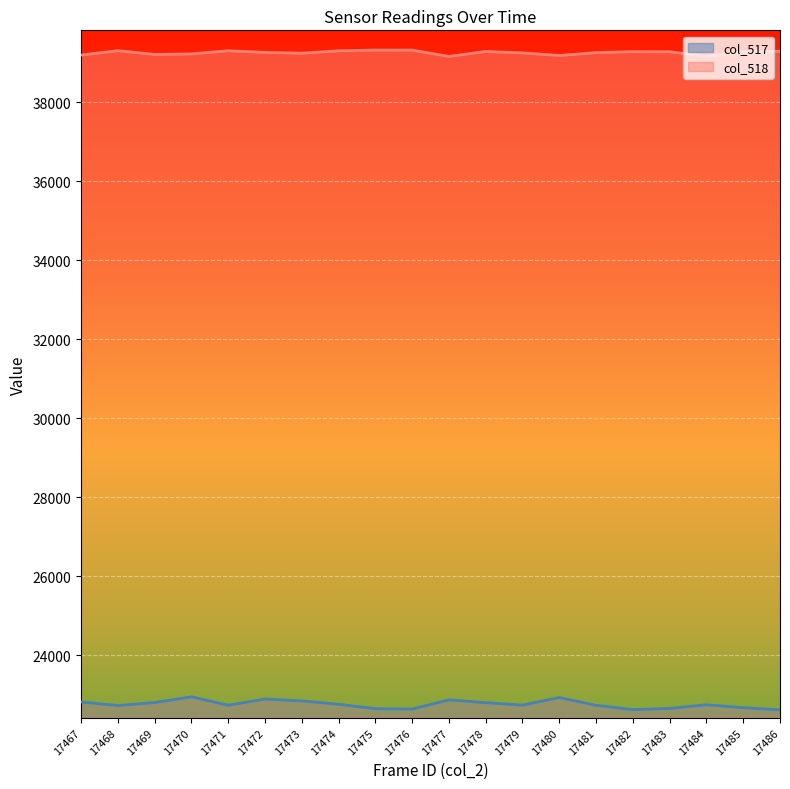

True or false: col_518 has a value of 39272 at 17483.

True